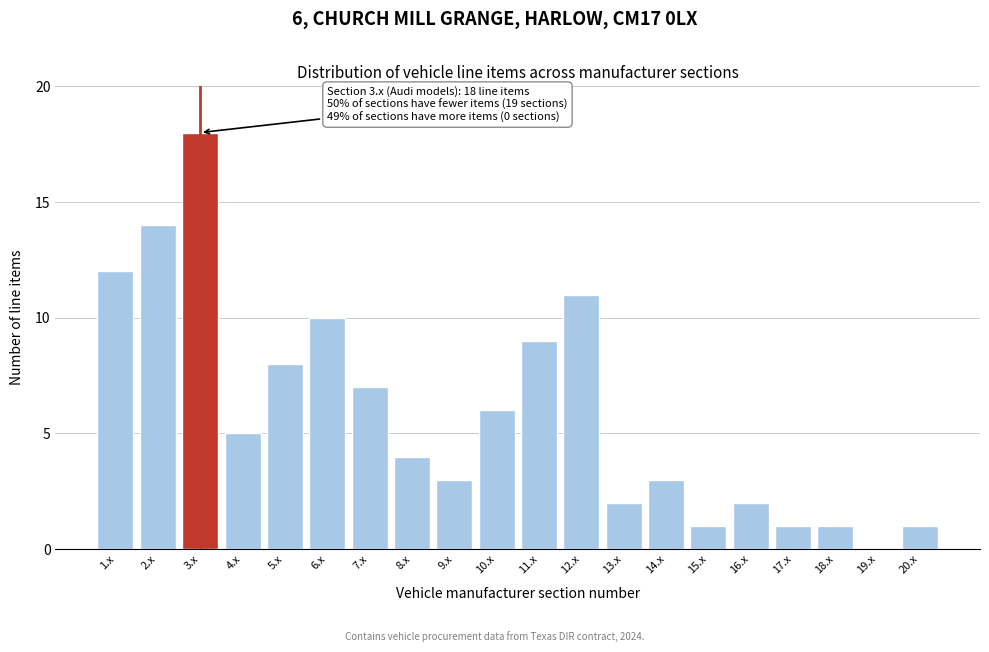

Reading right to left, what are all the values shown in this chart?

20.x=1	19.x=0	18.x=1	17.x=1	16.x=2	15.x=1	14.x=3	13.x=2	12.x=11	11.x=9	10.x=6	9.x=3	8.x=4	7.x=7	6.x=10	5.x=8	4.x=5	3.x=18	2.x=14	1.x=12